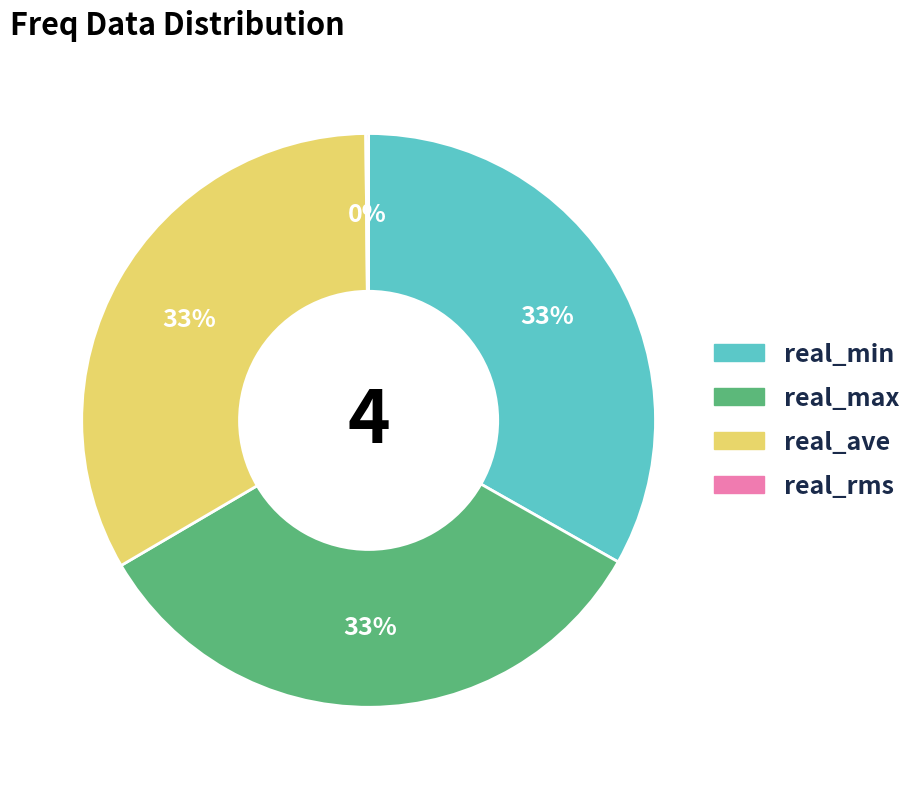

The real_min slice represents 46% of the pie. True or false?

False